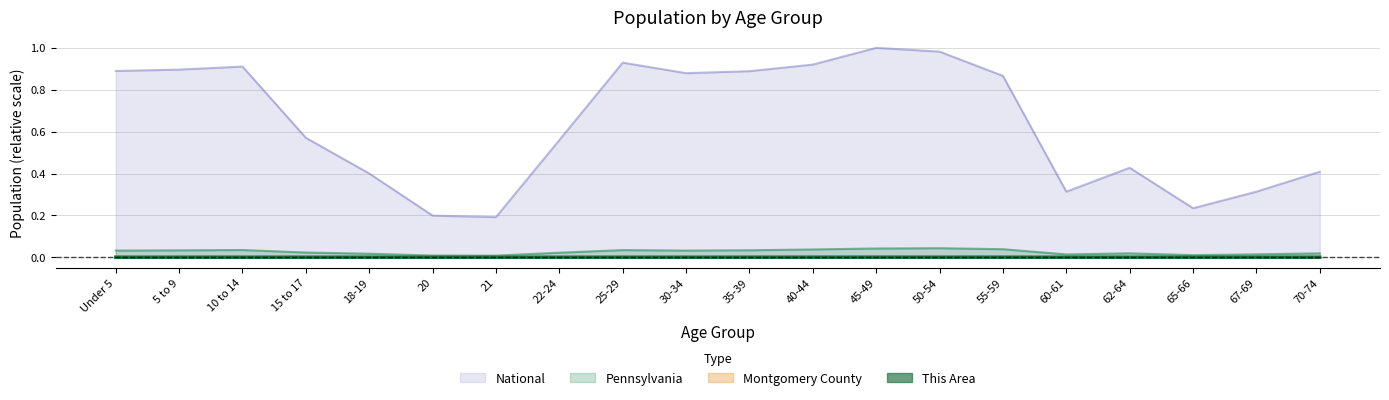

Count the number of data series in this chart.

4